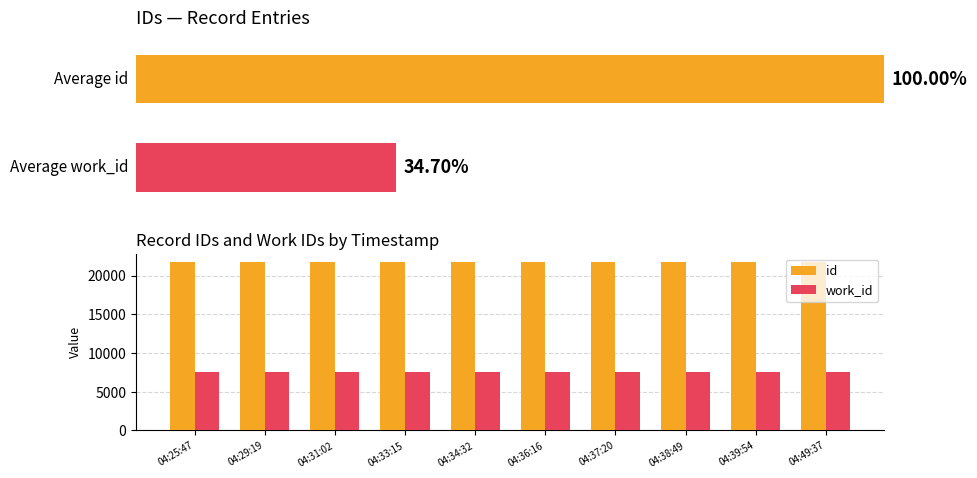

How many values in the id series are below 21739?

5